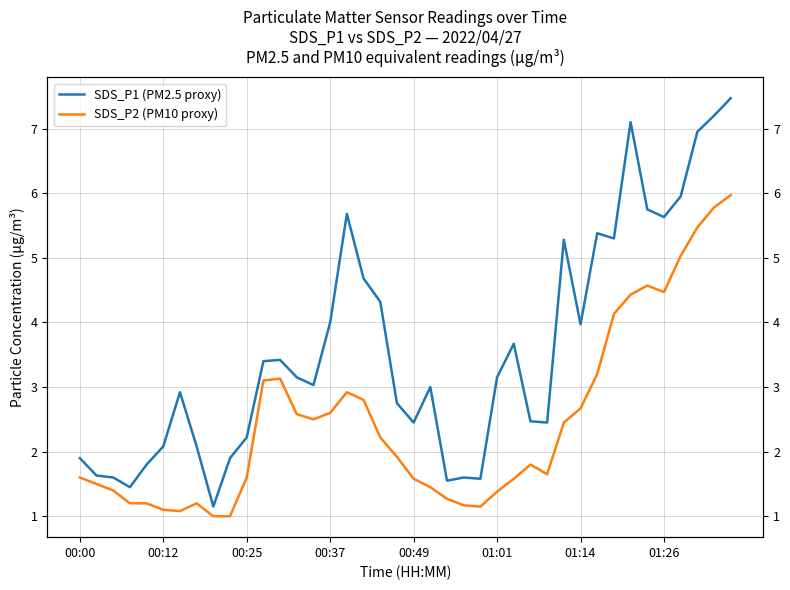

Reading left to right, extract all data points from this chart.

SDS_P1 (PM2.5 proxy): 1.9	1.6	1.6	1.4	1.8	2.1	2.9	2.1	1.1	1.9	2.2	3.4	3.4	3.1	3.0	4.0	5.7	4.7	4.3	2.8	2.5	3.0	1.6	1.6	1.6	3.1	3.7	2.5	2.5	5.3	4.0	5.4	5.3	7.1	5.8	5.6	6.0	7.0	7.2	7.5
SDS_P2 (PM10 proxy): 1.6	1.5	1.4	1.2	1.2	1.1	1.1	1.2	1.0	1.0	1.6	3.1	3.1	2.6	2.5	2.6	2.9	2.8	2.2	1.9	1.6	1.4	1.3	1.2	1.1	1.4	1.6	1.8	1.6	2.5	2.7	3.2	4.1	4.4	4.6	4.5	5.0	5.5	5.8	6.0